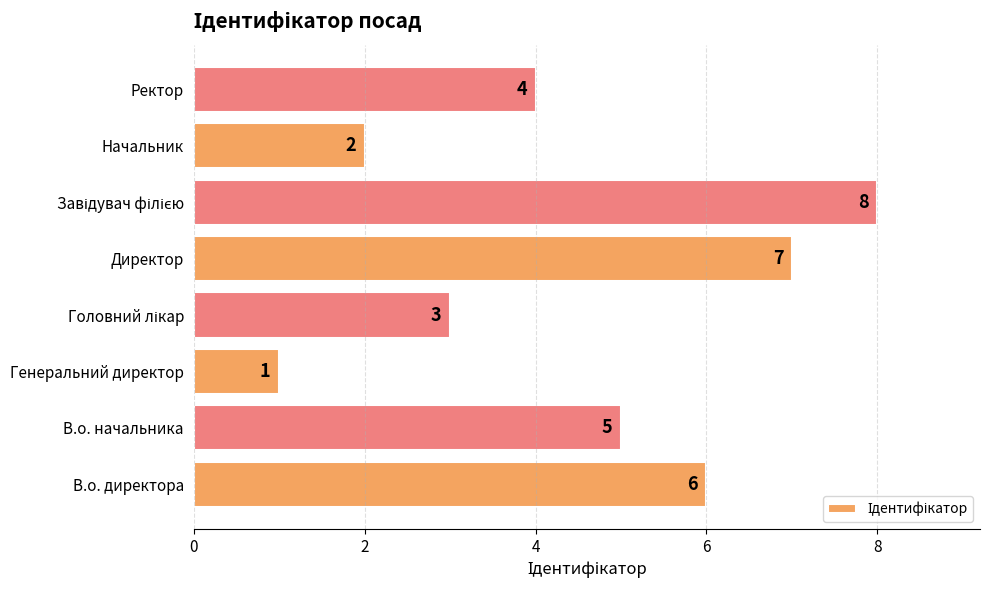

What is the difference between the maximum and second lowest values?

6